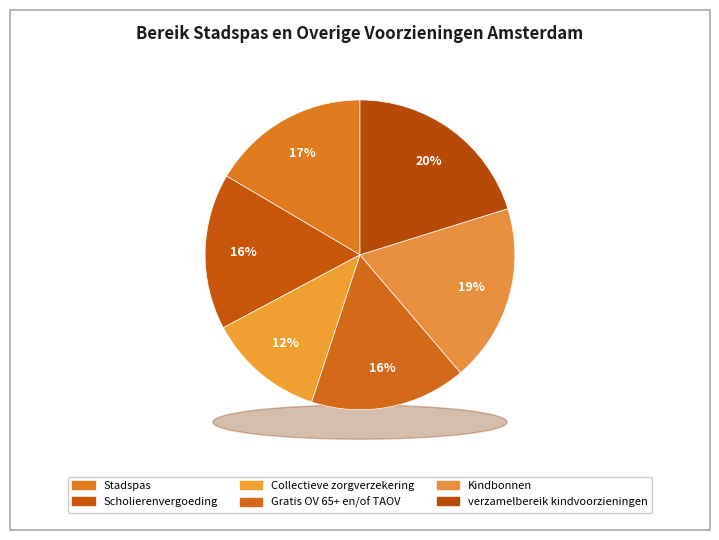

Which has a higher value, Collectieve zorgverzekering or Gratis OV 65+ en/of TAOV?

Gratis OV 65+ en/of TAOV